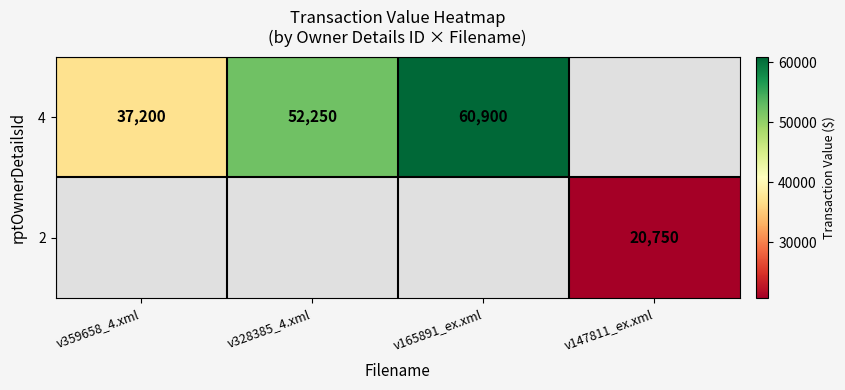

At which category does the chart reach its minimum across all series?

v147811_ex.xml